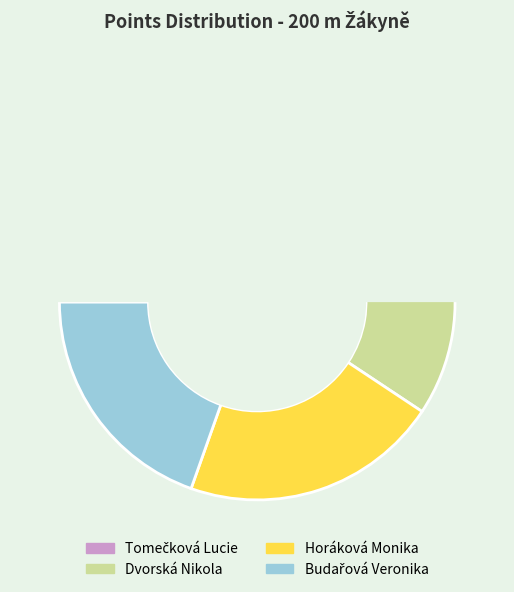

How many segments does this pie chart have?

4